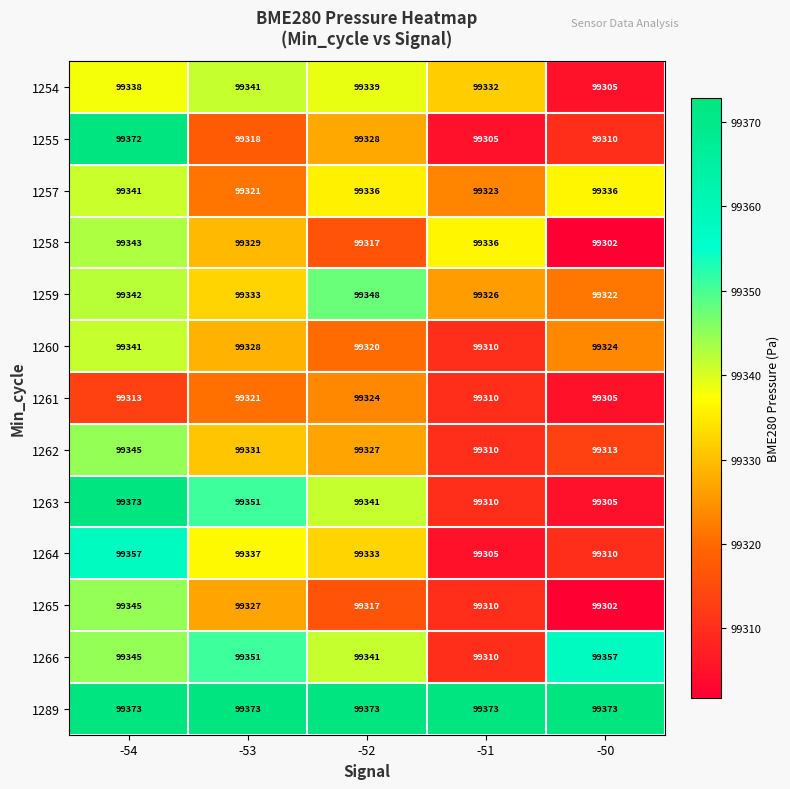

How many categories are shown in the chart?

5